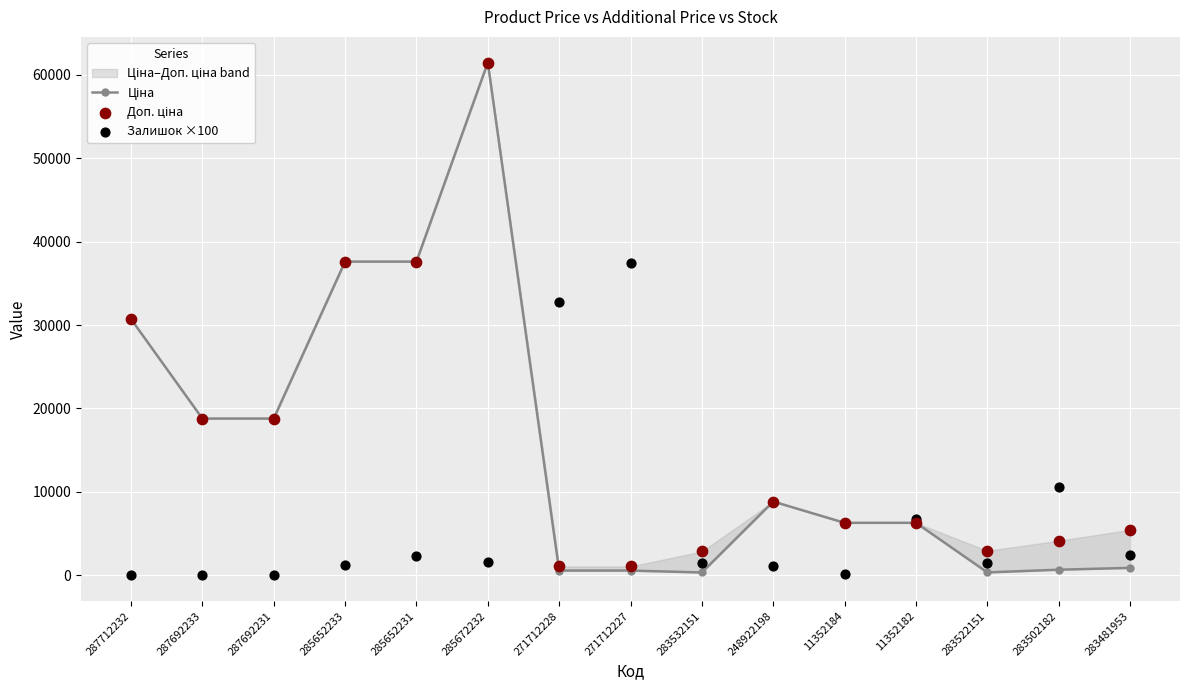

Which series reaches the minimum Y coordinate?

Залишок ×100